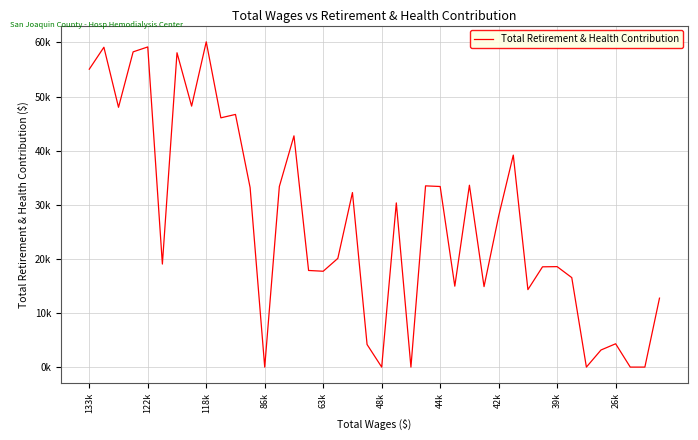

Does the chart display data point markers on the line(s)?

No